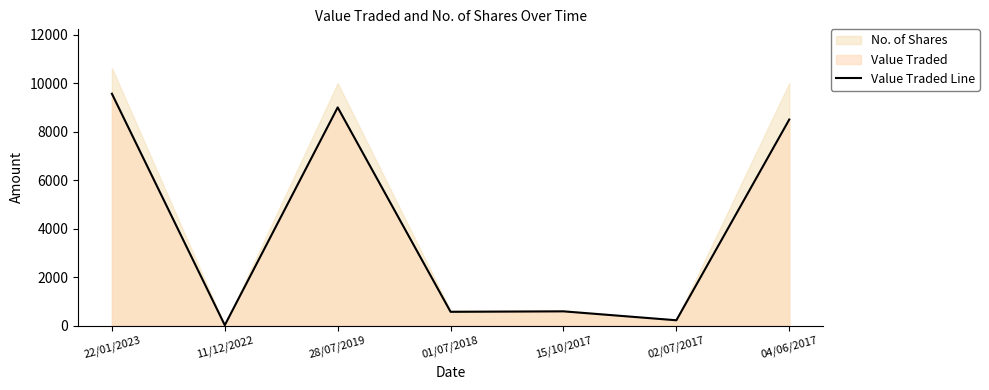

Reading right to left, list all the values displayed in this chart.

04/06/2017=8500	02/07/2017=216	15/10/2017=584	01/07/2018=565	28/07/2019=9000	11/12/2022=14	22/01/2023=9565